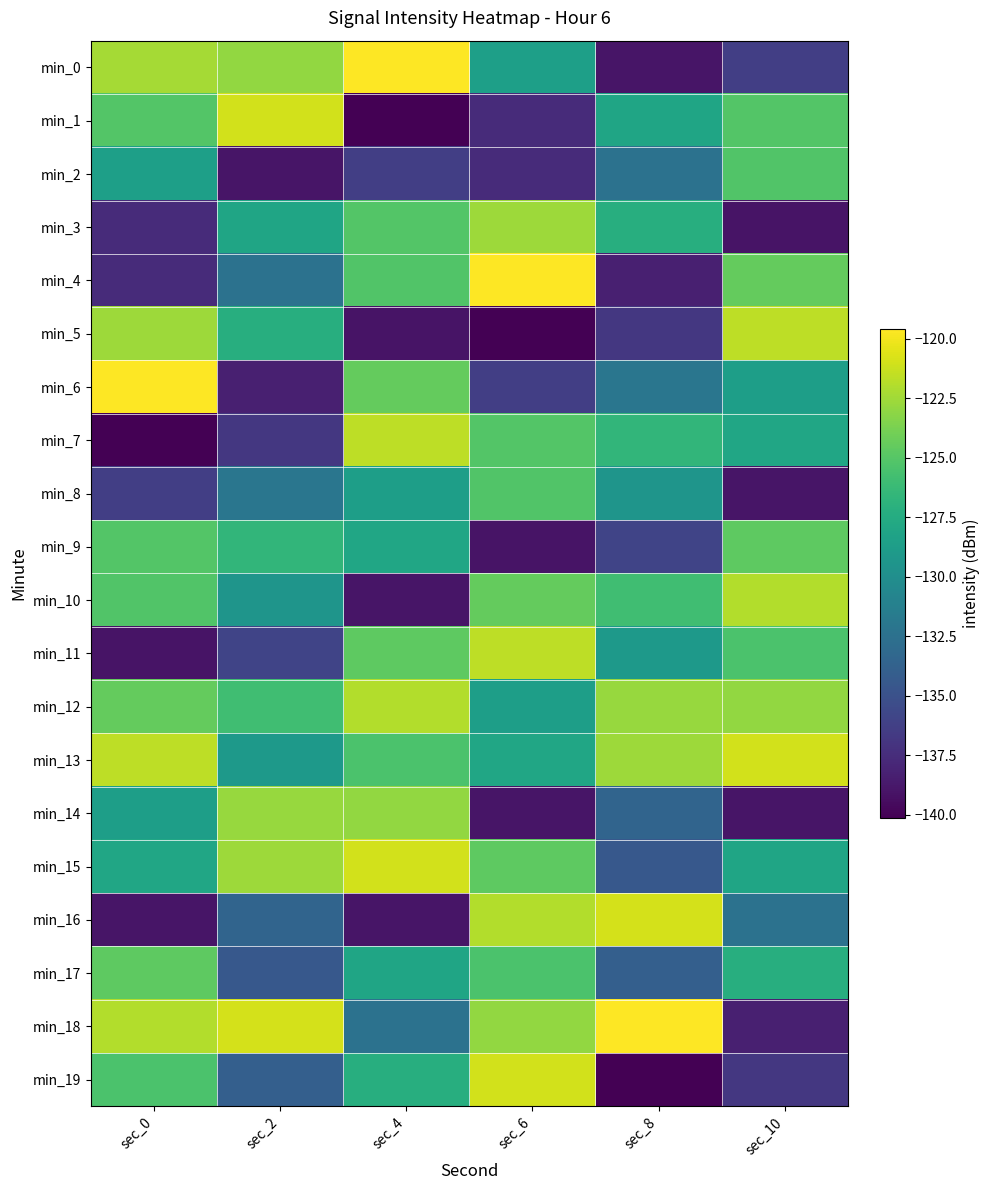

Which category has the highest value across all series?

sec_4